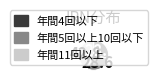

Which category has the biggest portion of the pie?

年間11回以上